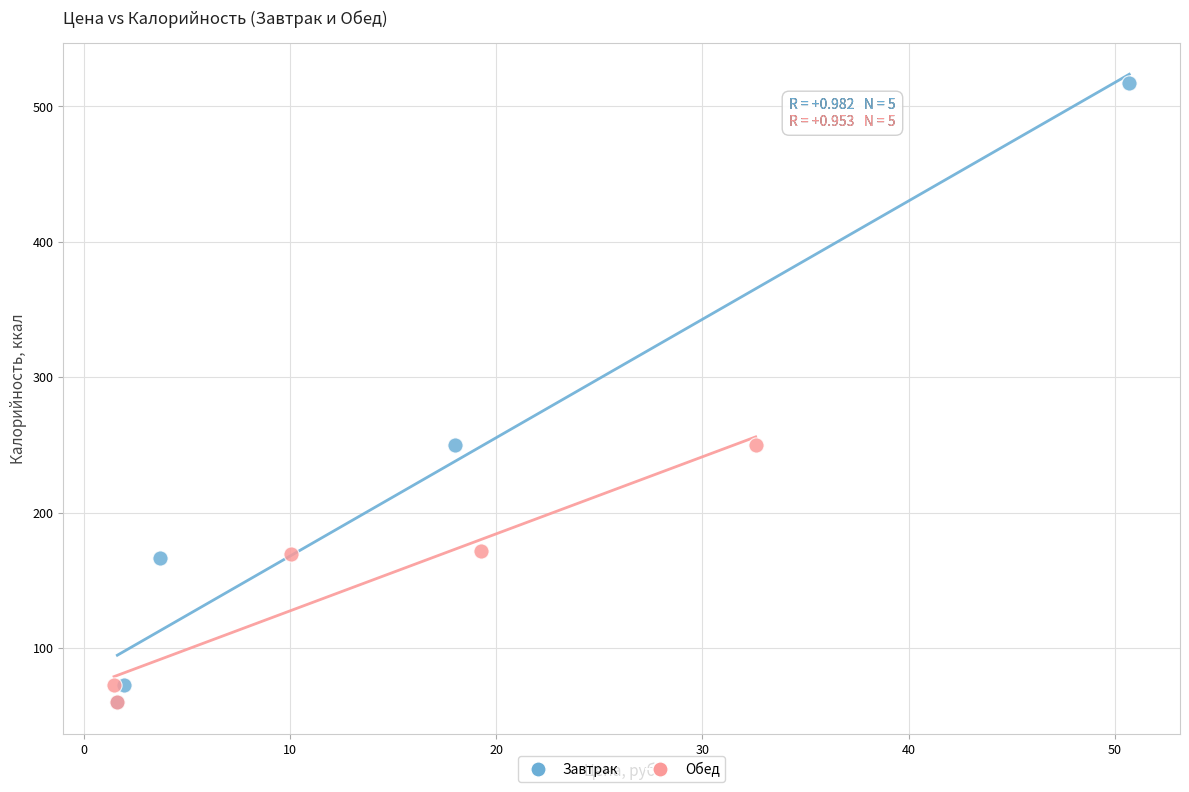

Which series reaches the maximum Y coordinate?

Завтрак